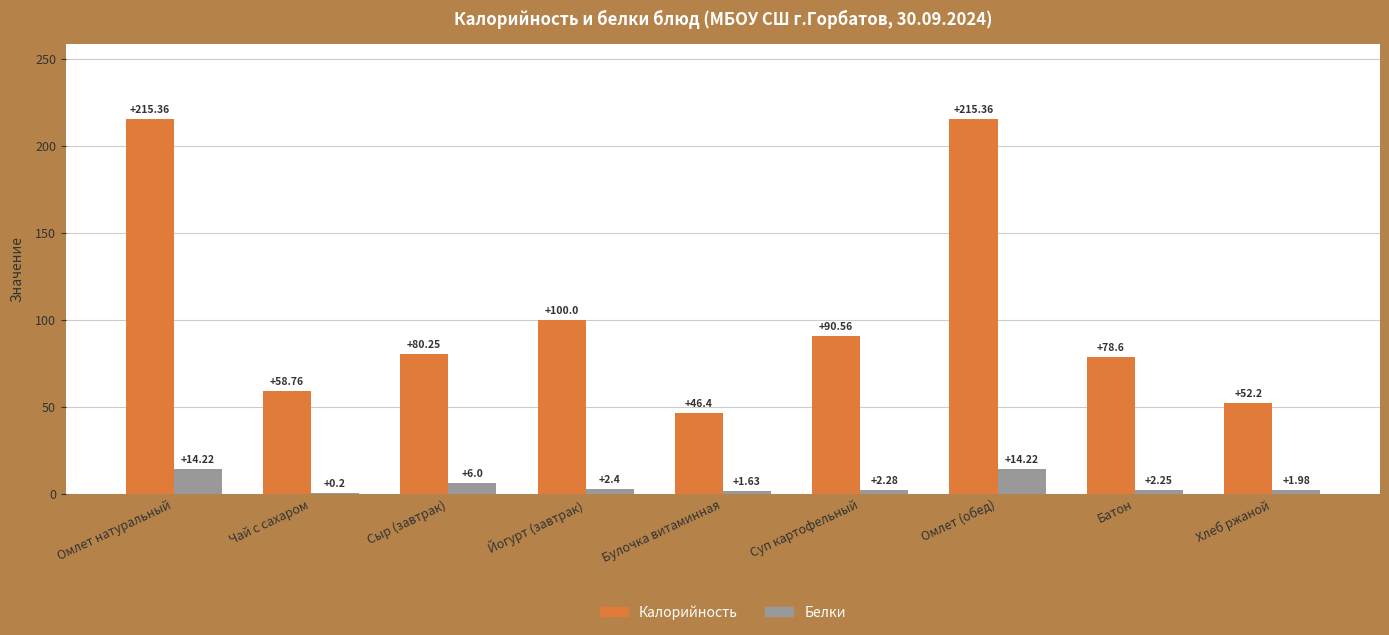

What is the maximum value shown in the chart?

215.4